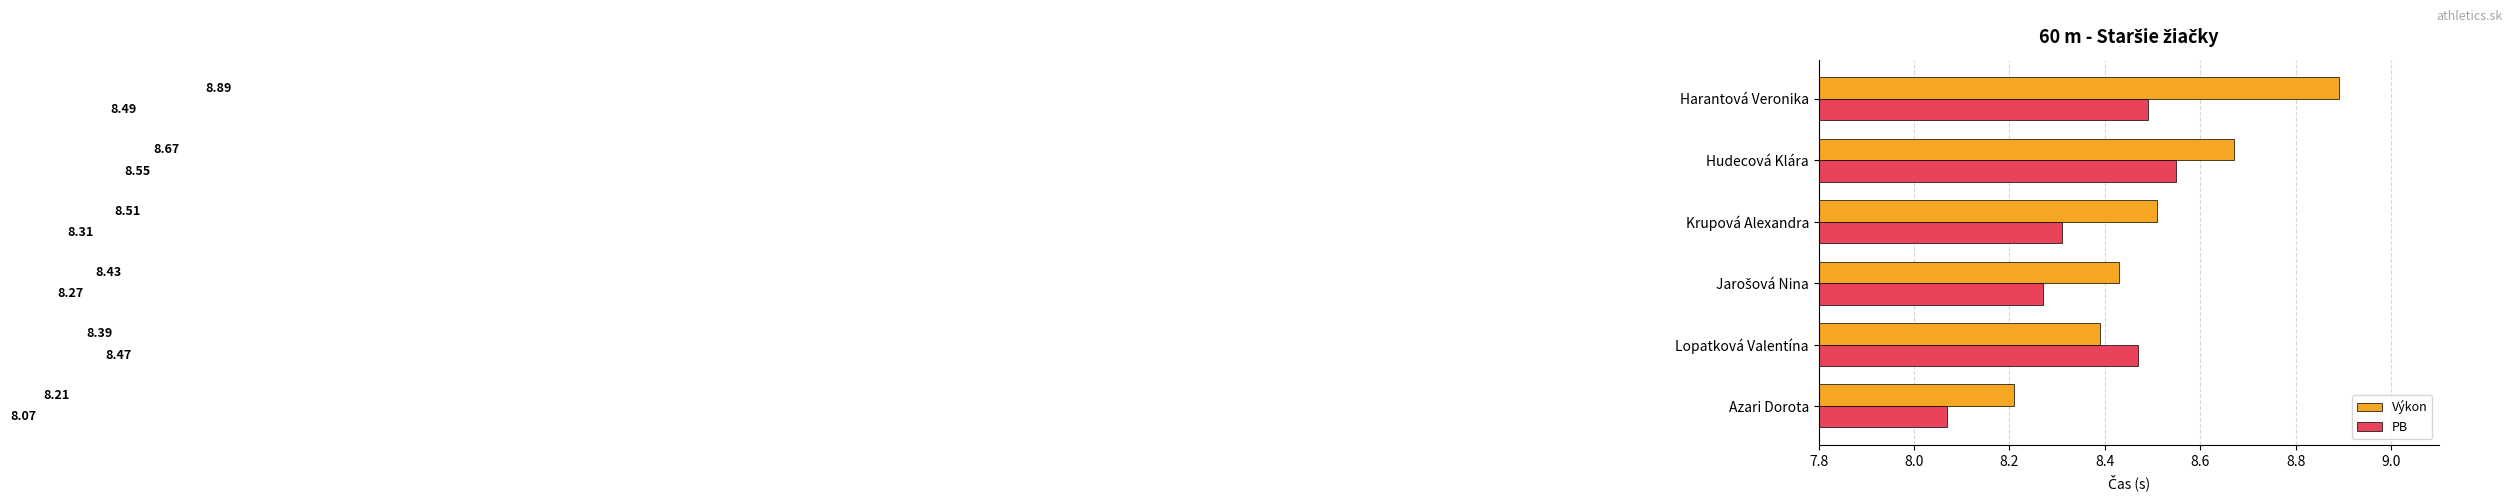

What is the sum of all PB values?

50.2